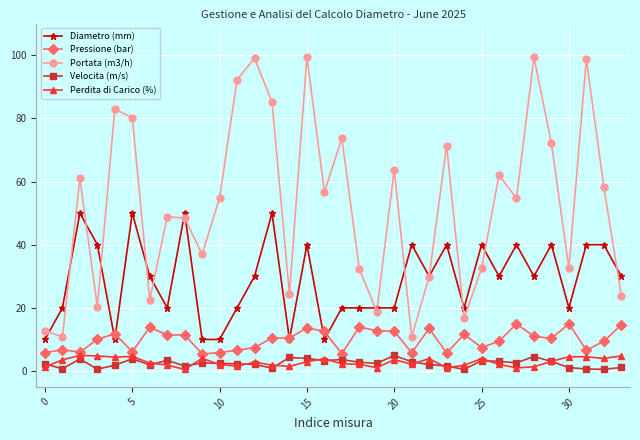

What are all the series names shown in the legend?

Diametro (mm), Pressione (bar), Portata (m3/h), Velocita (m/s), Perdita di Carico (%)